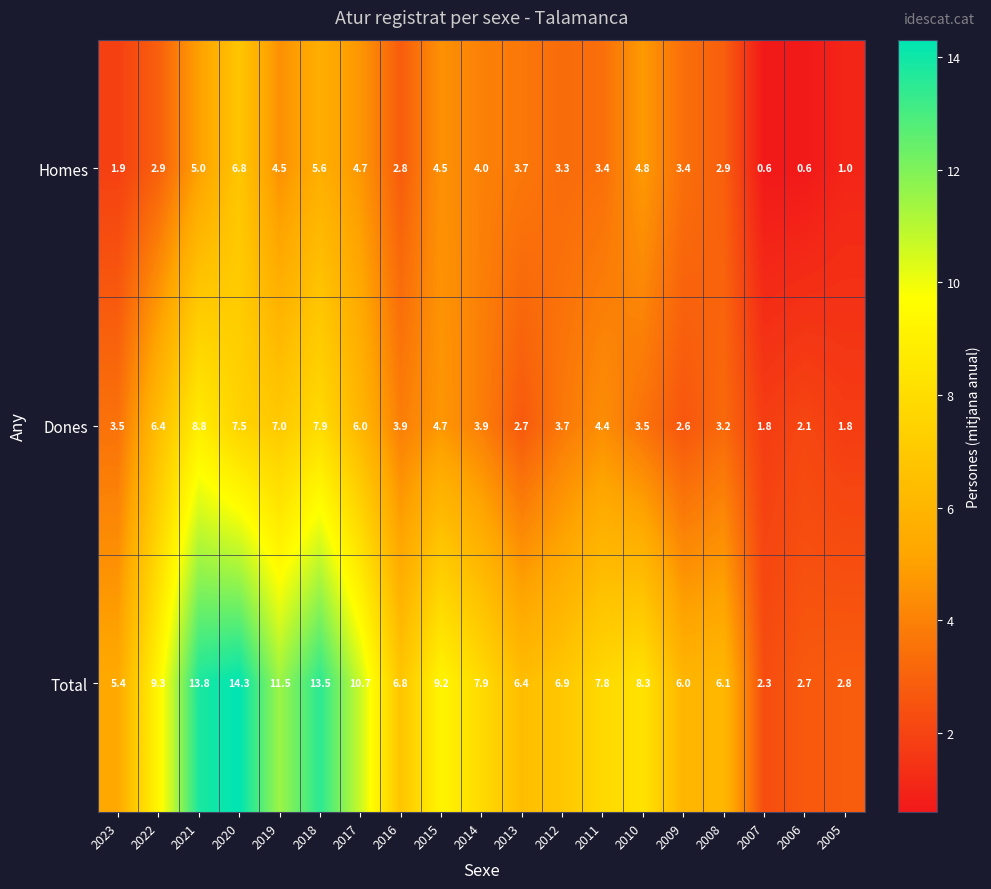

Where is Total nearest to the value 8?

2014